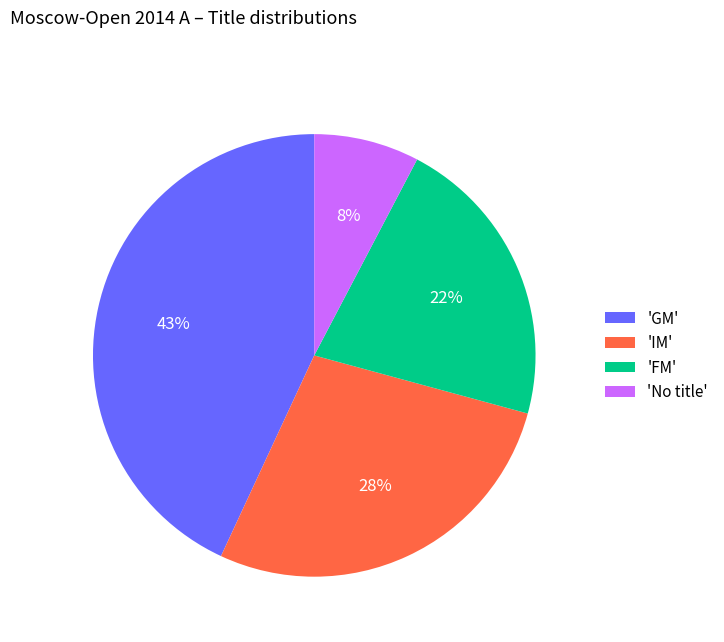

Which category has the biggest portion of the pie?

'GM'